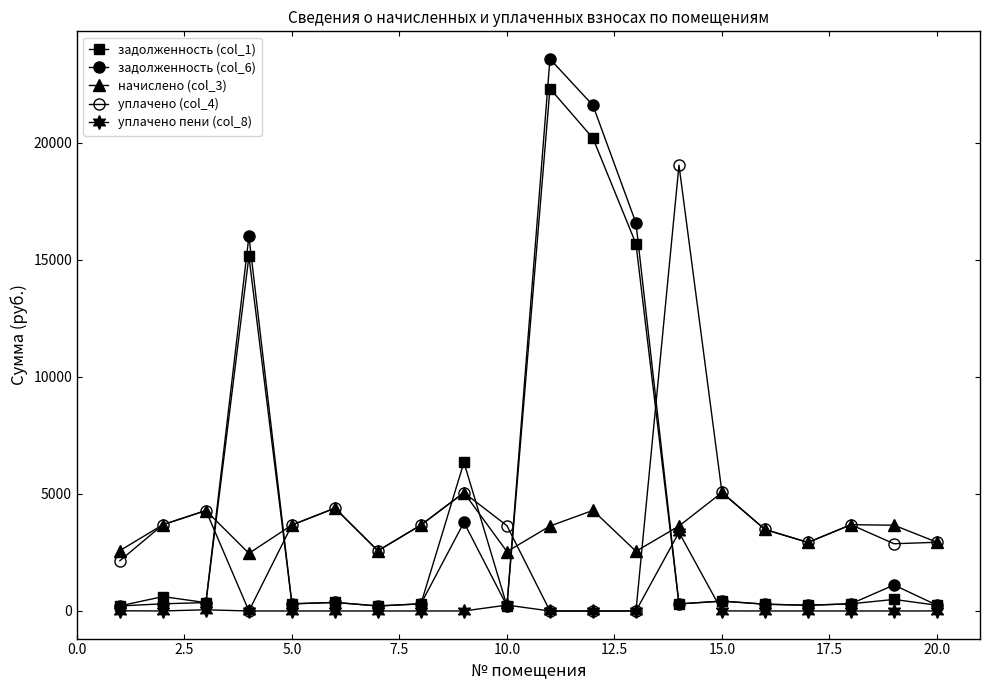

What is the highest value of the задолженность (col_6) series?

23579.8